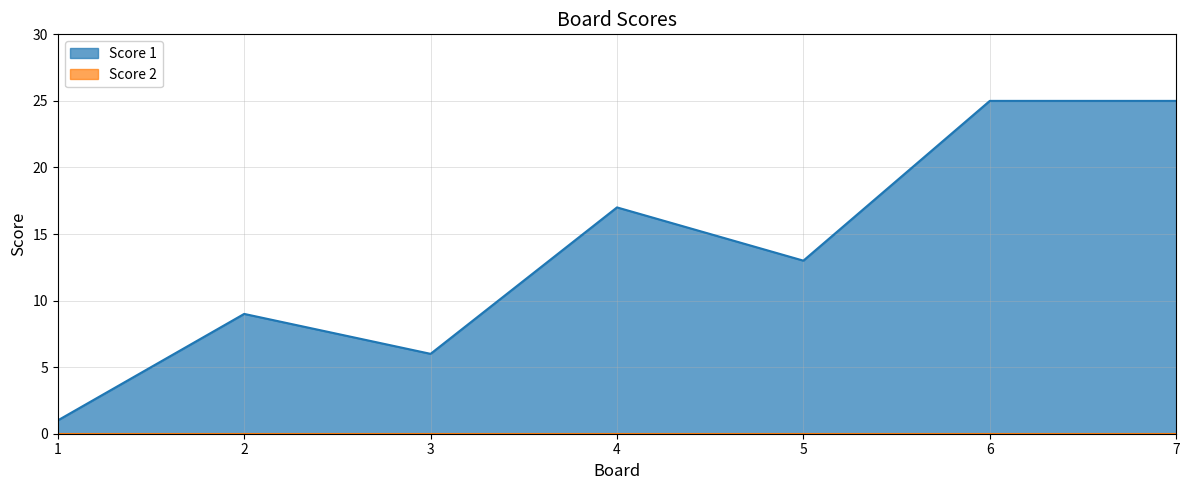

How many values are below 13?

3